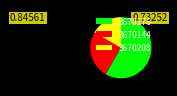

What is the smallest slice in the pie chart?

3670208